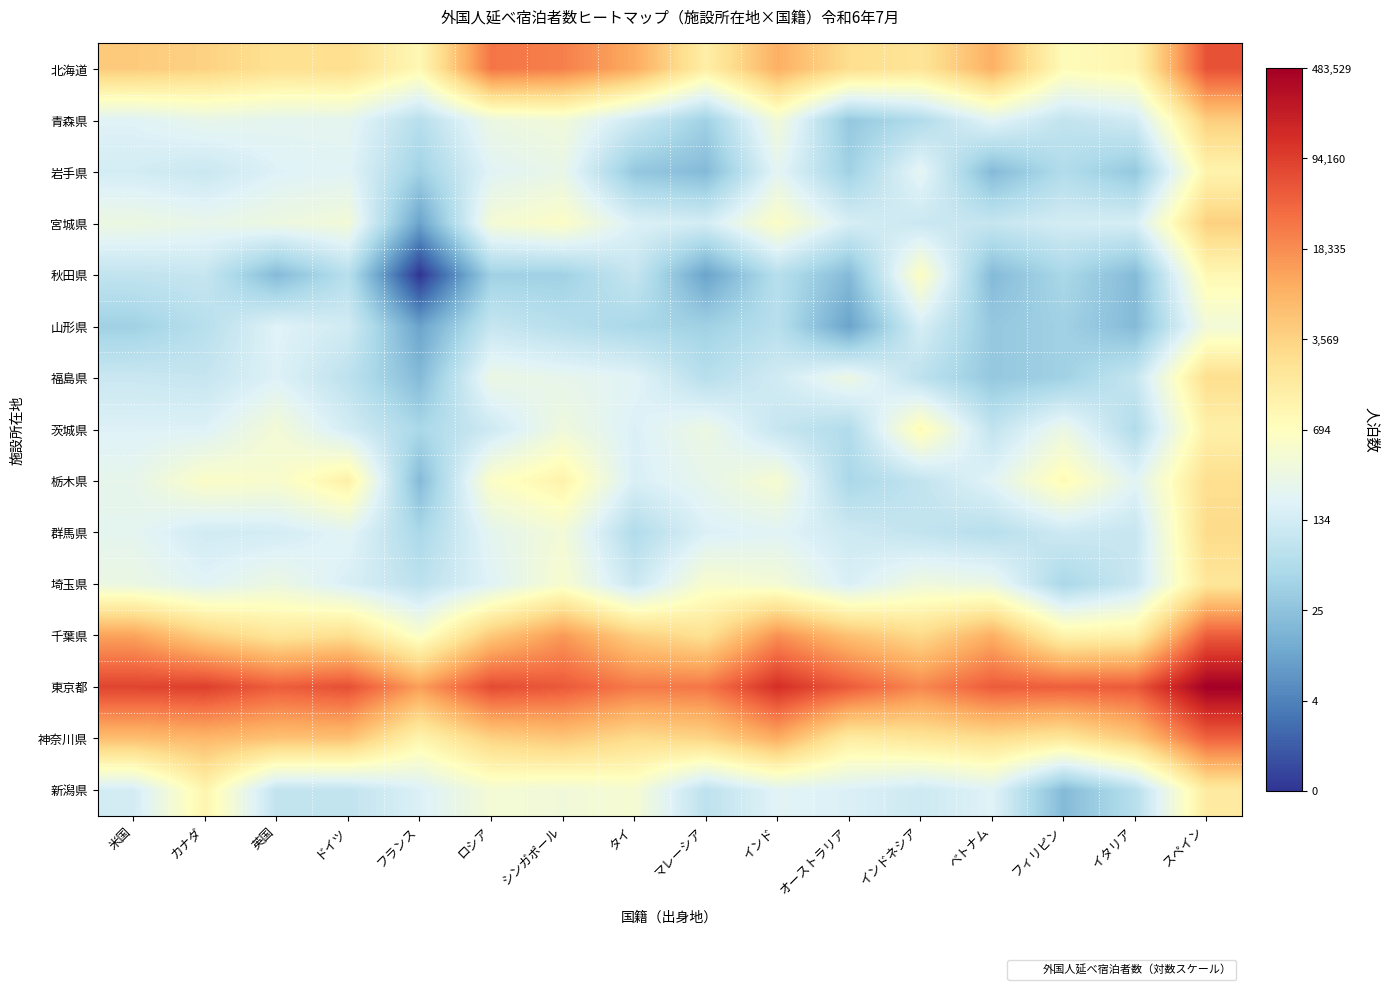

Which series changed the most between 米国 and フィリピン?

千葉県